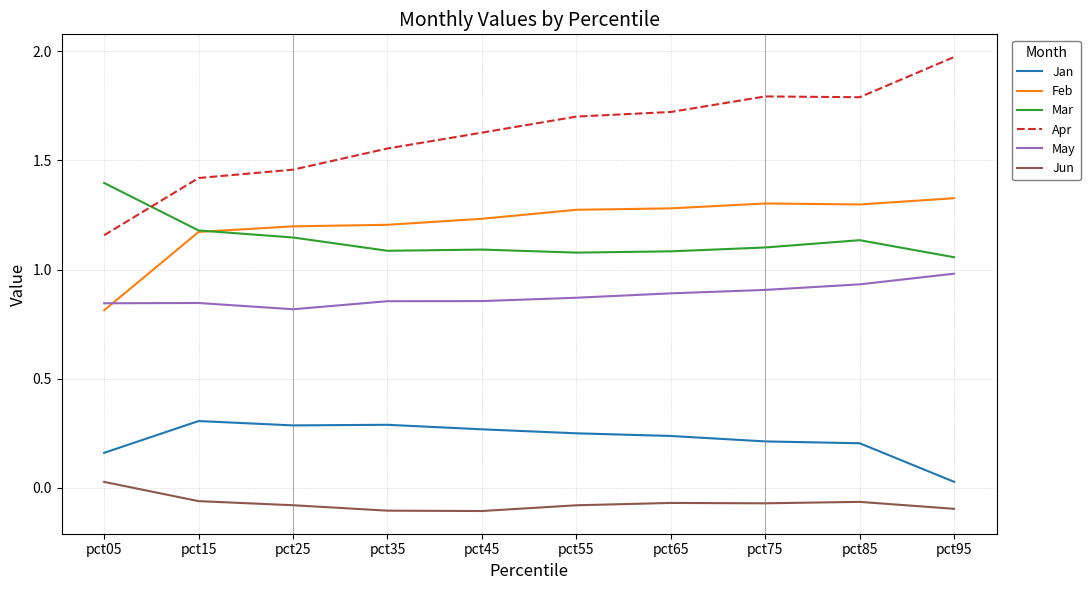

What is the difference between the highest and lowest values at pct35?

1.7